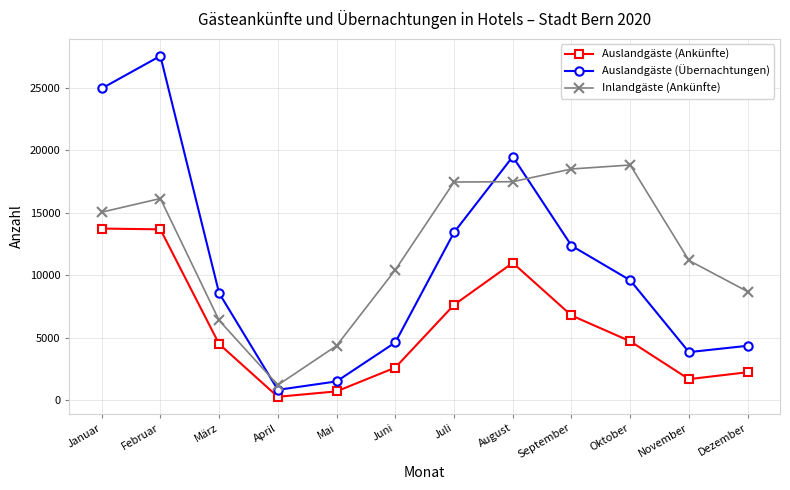

What is the value of the Auslandgäste (Ankünfte) point at the 8th from the left?

10993